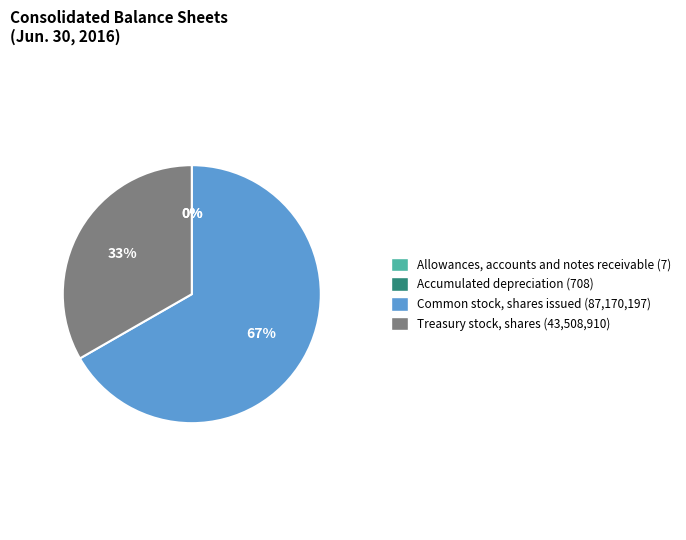

What is the largest slice in the pie chart?

Common stock, shares issued